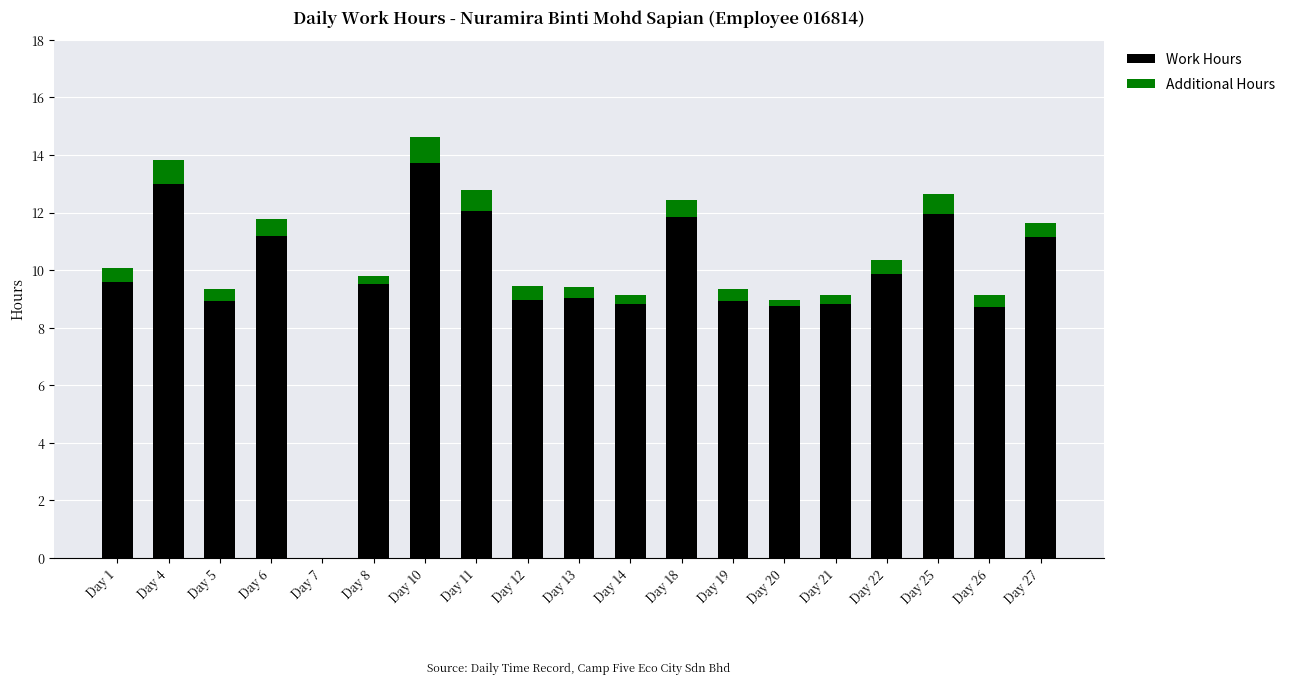

The Work Hours series shows 14.7 at Day 1. True or false?

False